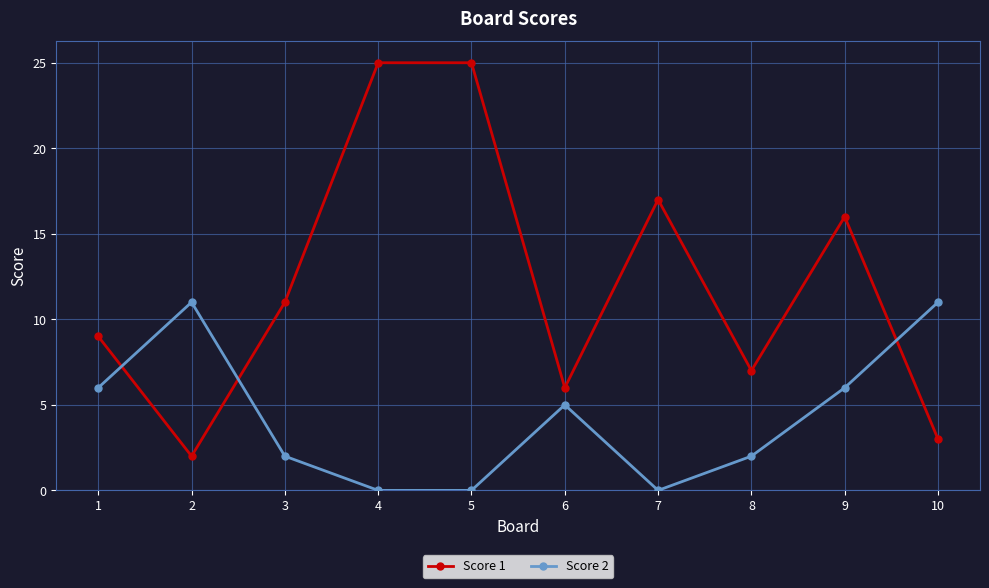

Count the number of data series in this chart.

2